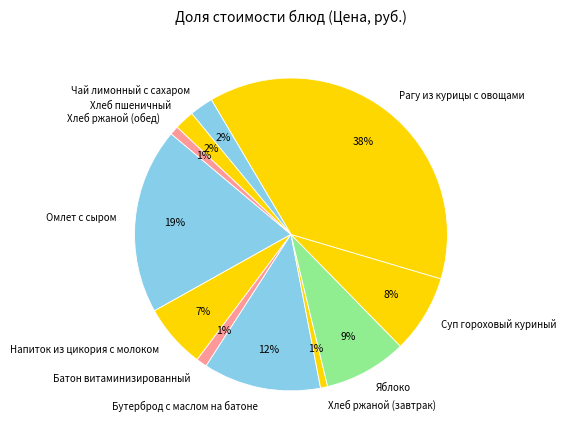

Does any single category account for the majority?

No